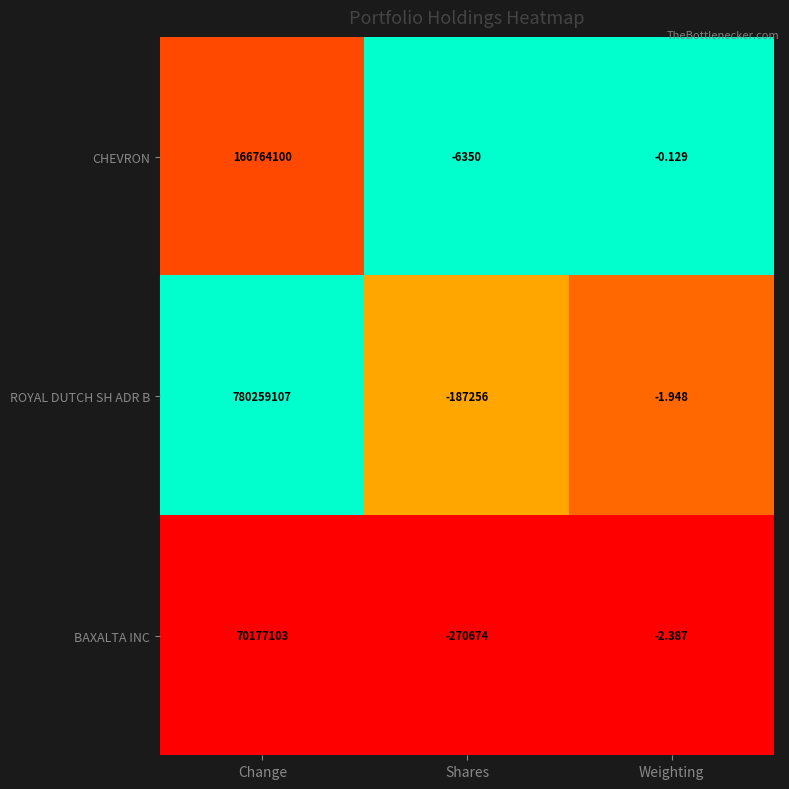

At how many categories does at least one series exceed 0?

1